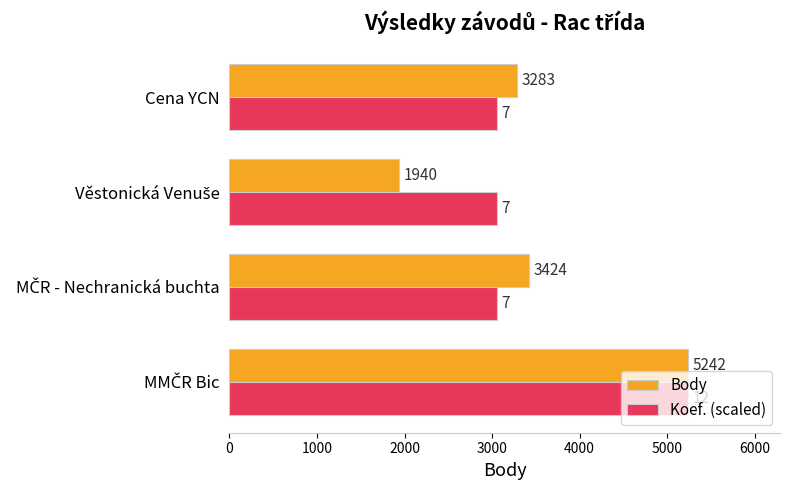

Which series has the widest spread of values?

Body